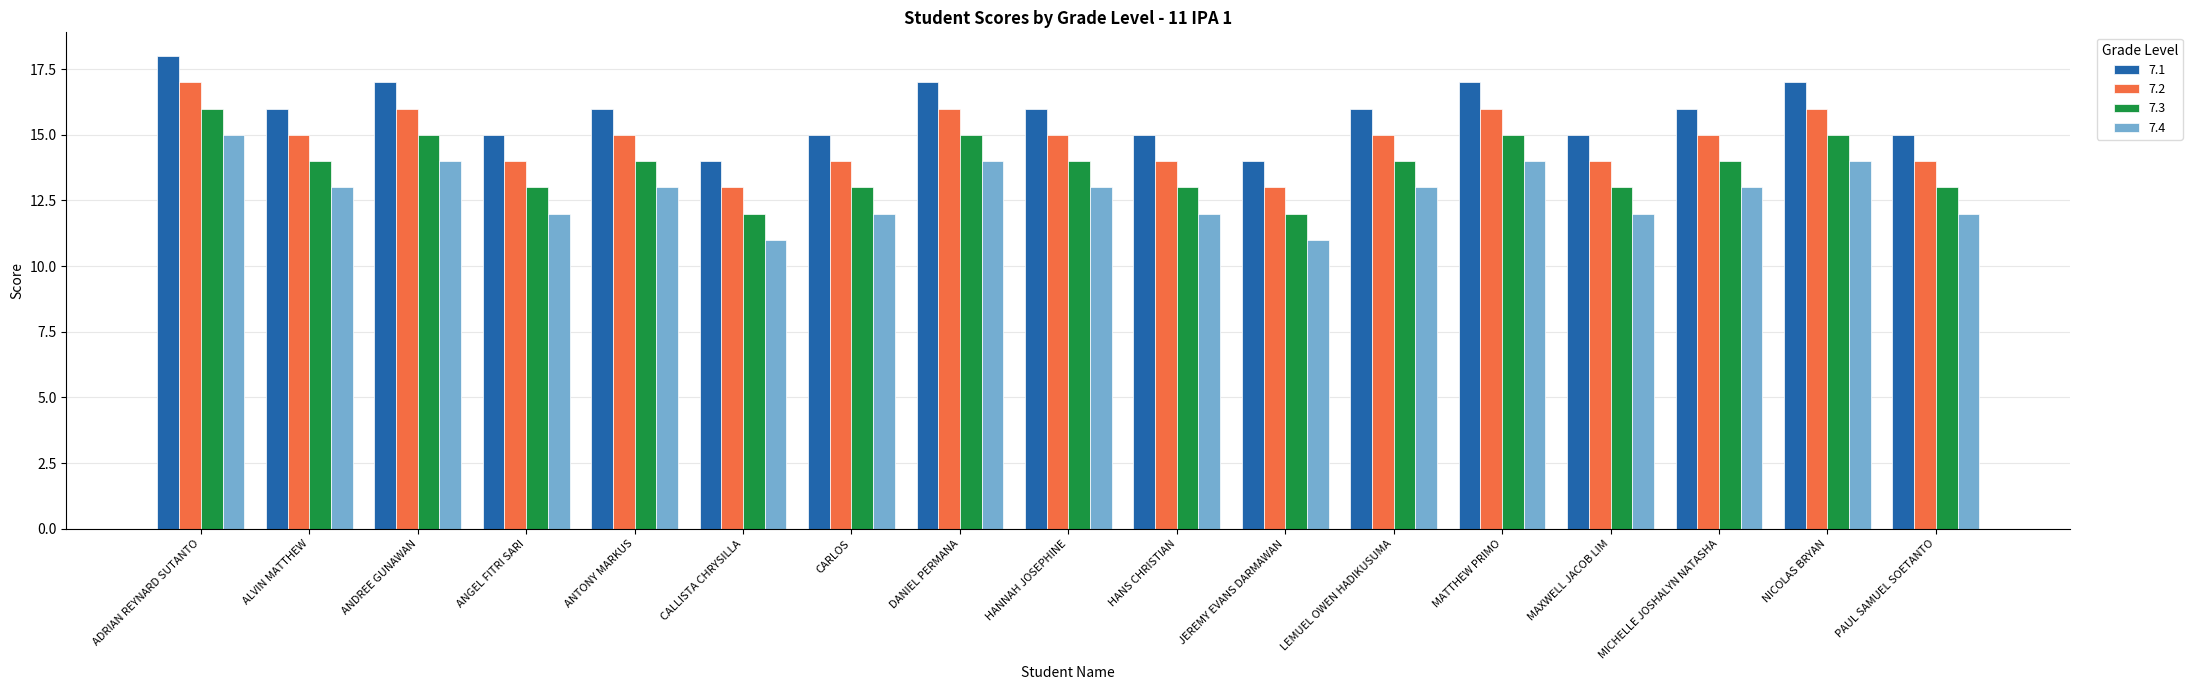

At which label does 7.1 first exceed 16?

ADRIAN REYNARD SUTANTO